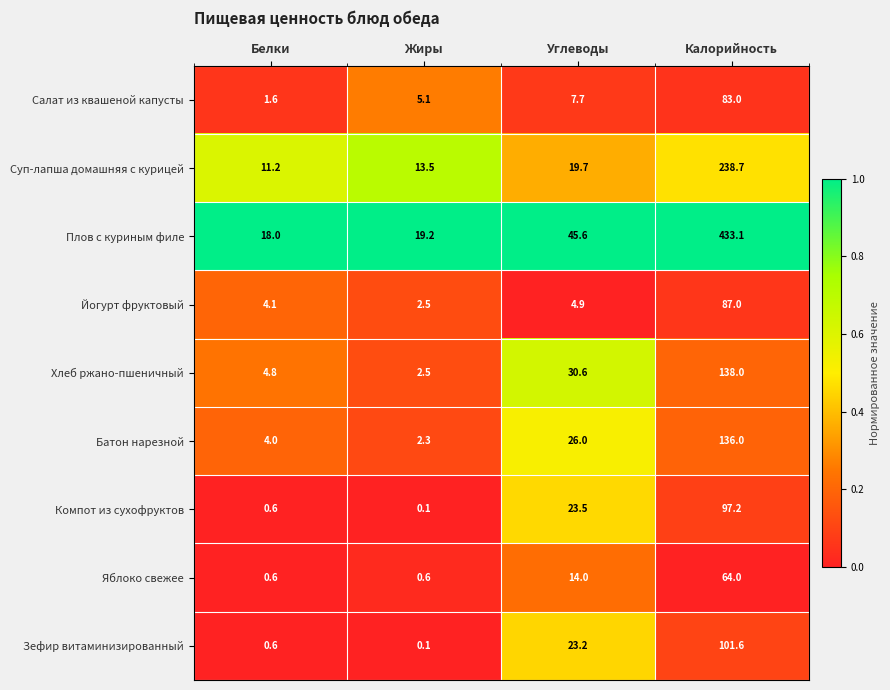

At which label does Плов с куриным филе first exceed 45?

Углеводы